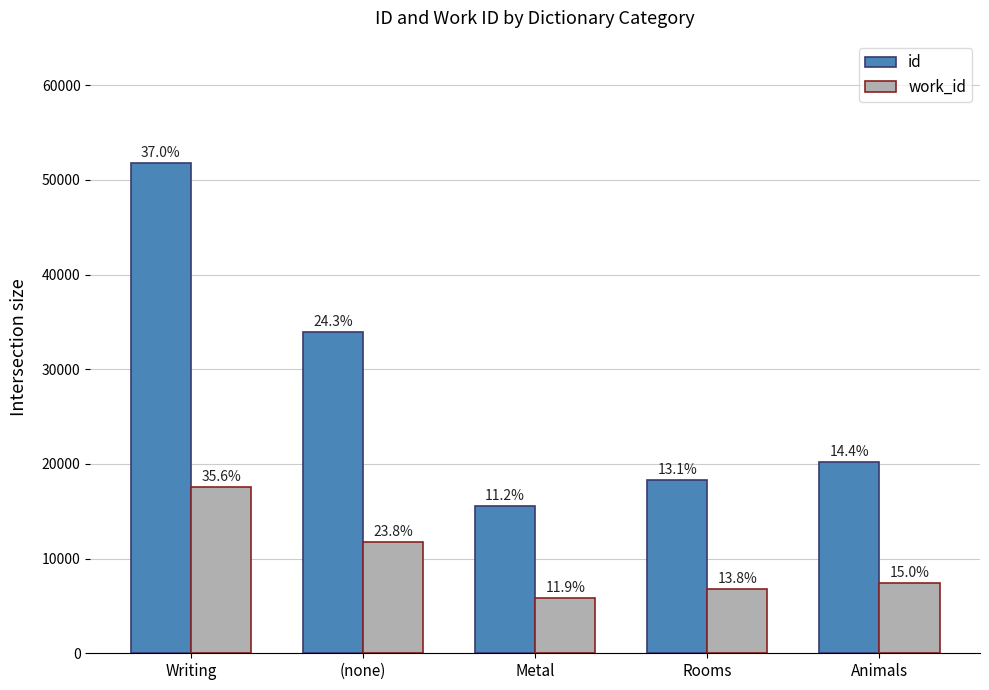

At how many categories does at least one series exceed 49424?

1